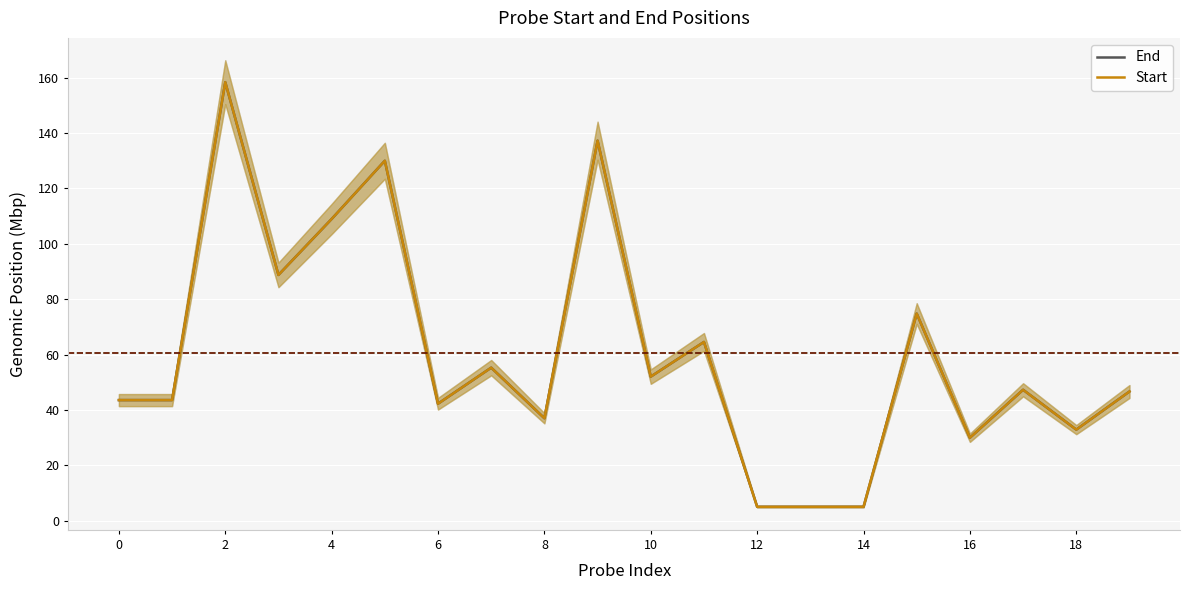

What is the difference between the maximum and second lowest values in the End series?

153.3